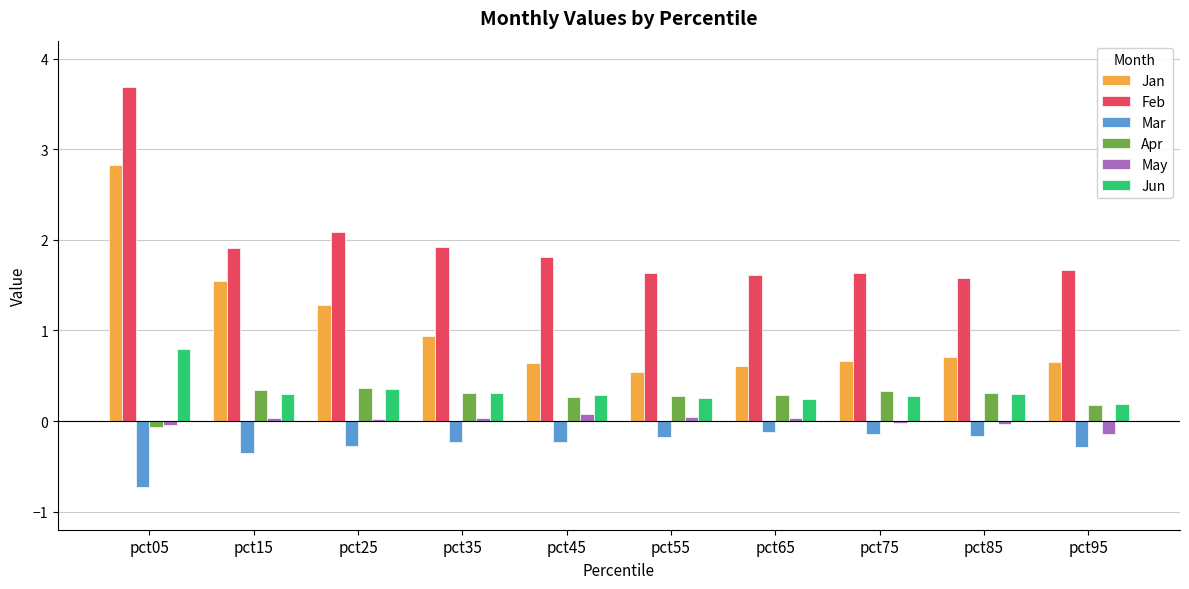

Does the chart contain any negative values?

Yes